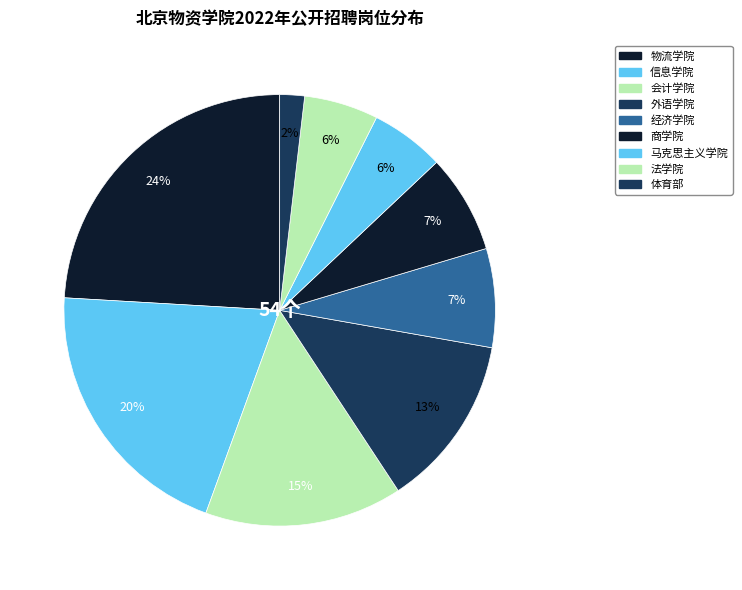

How many segments does this pie chart have?

9